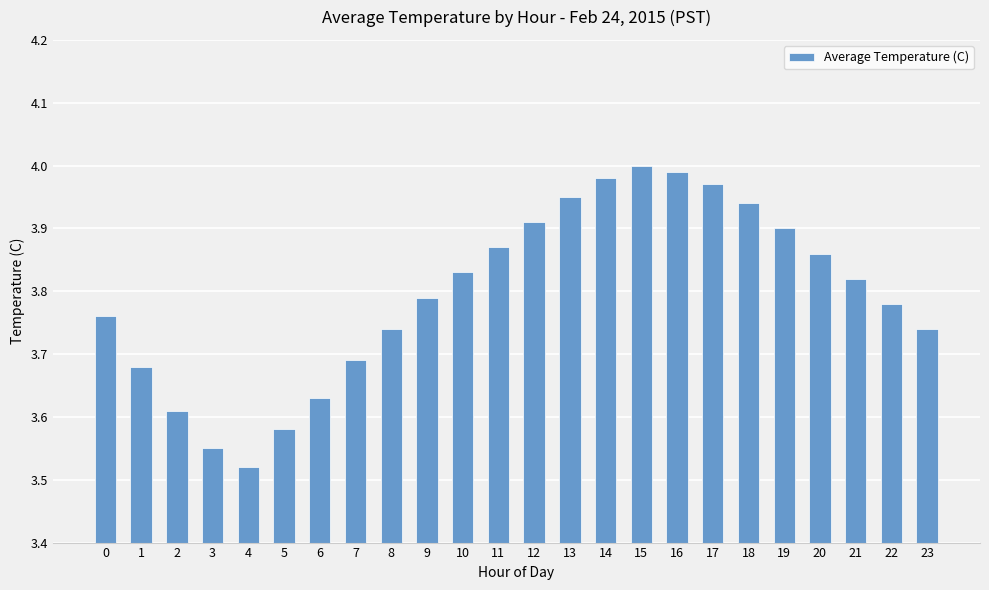

Which label corresponds to the smallest value in the chart?

4